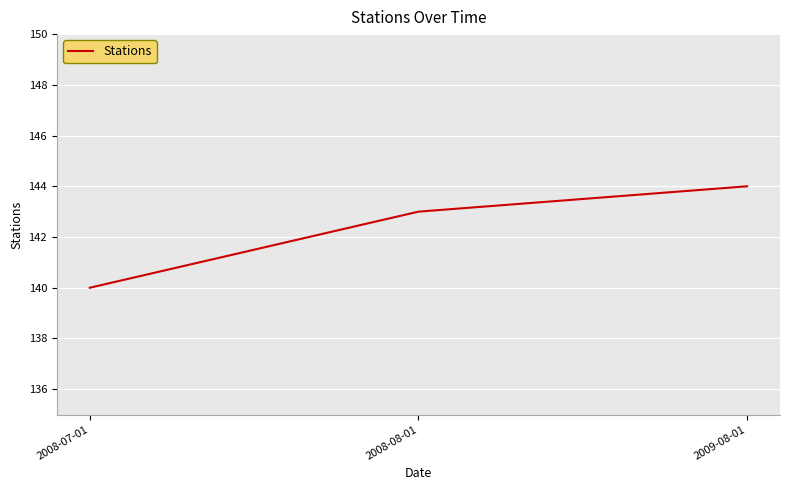

What is the change in value from 2008-07-01 to 2009-08-01?

+4